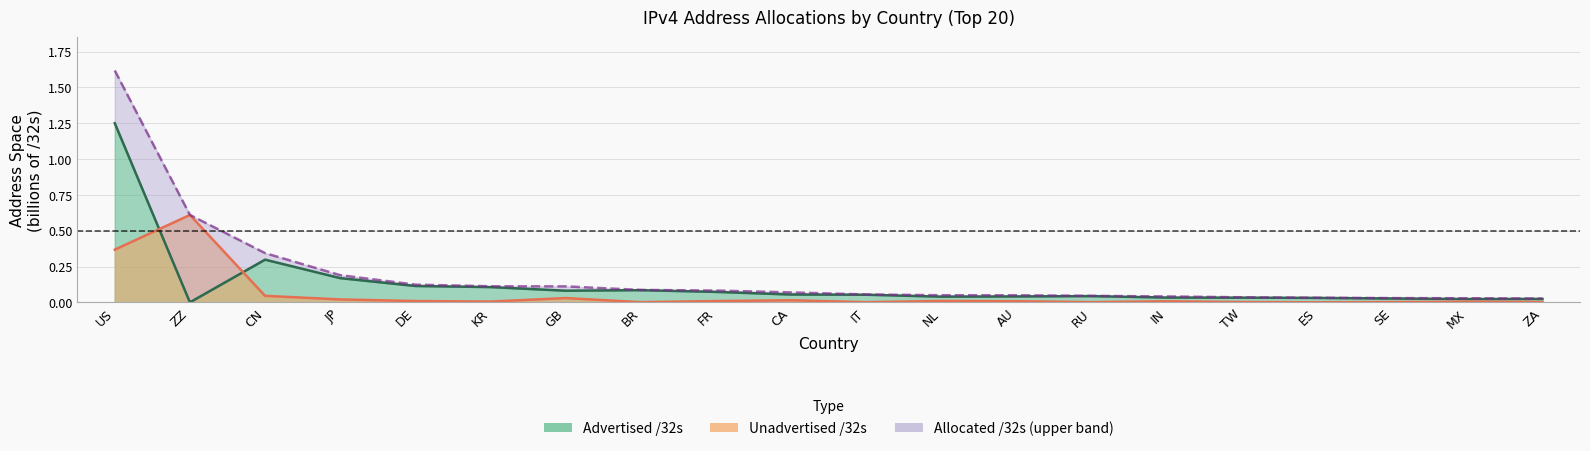

In Unadvertised /32s, how many points are higher than both neighbors (excluding endpoints)?

6